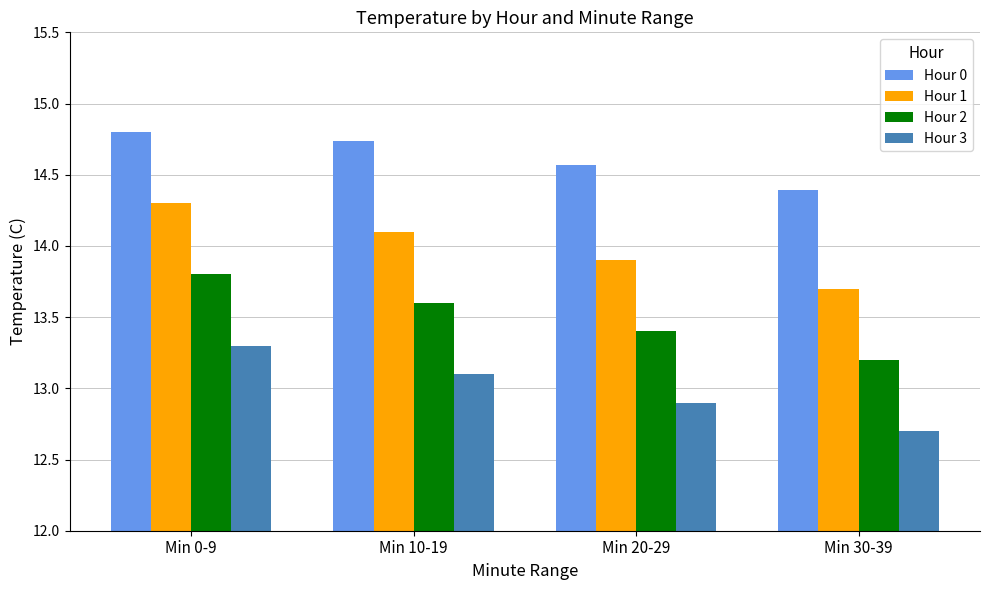

What is the value of the Hour 0 bar at the 4th from the left?

14.4